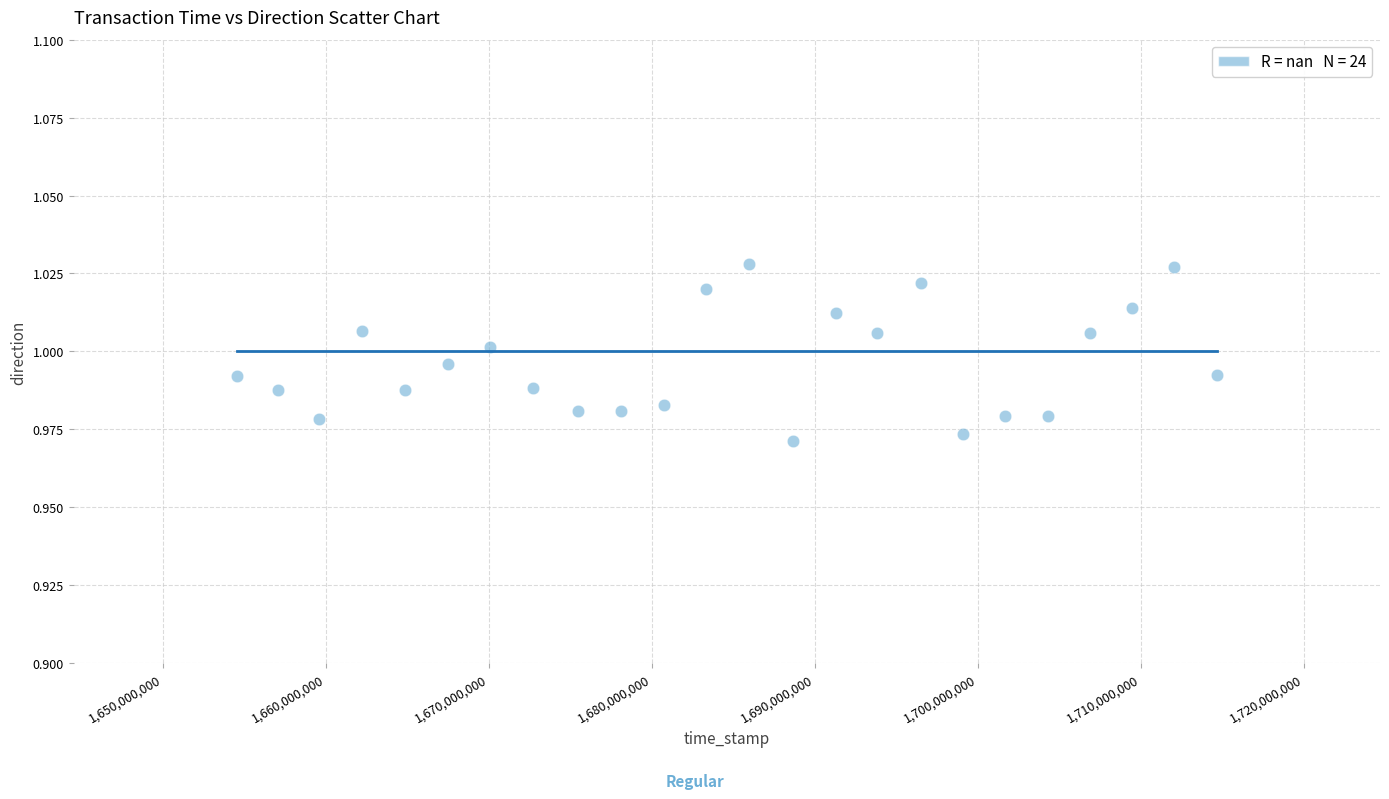

What is the range of X values (max minus min)?

60192302.0